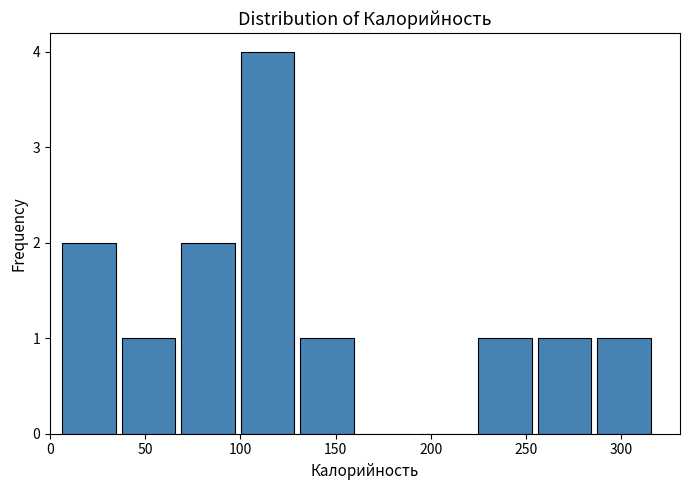

Reading left to right, transcribe this chart: for each bar, give the range it covers on the x-axis and its height. Neither the bar edges nor the heights are printed on the chart, so give them approximately, as read against the axes.

5 to 40: 2
40 to 70: 1
70 to 100: 2
100 to 130: 4
130 to 165: 1
165 to 195: 0
195 to 225: 0
225 to 255: 1
255 to 285: 1
285 to 320: 1